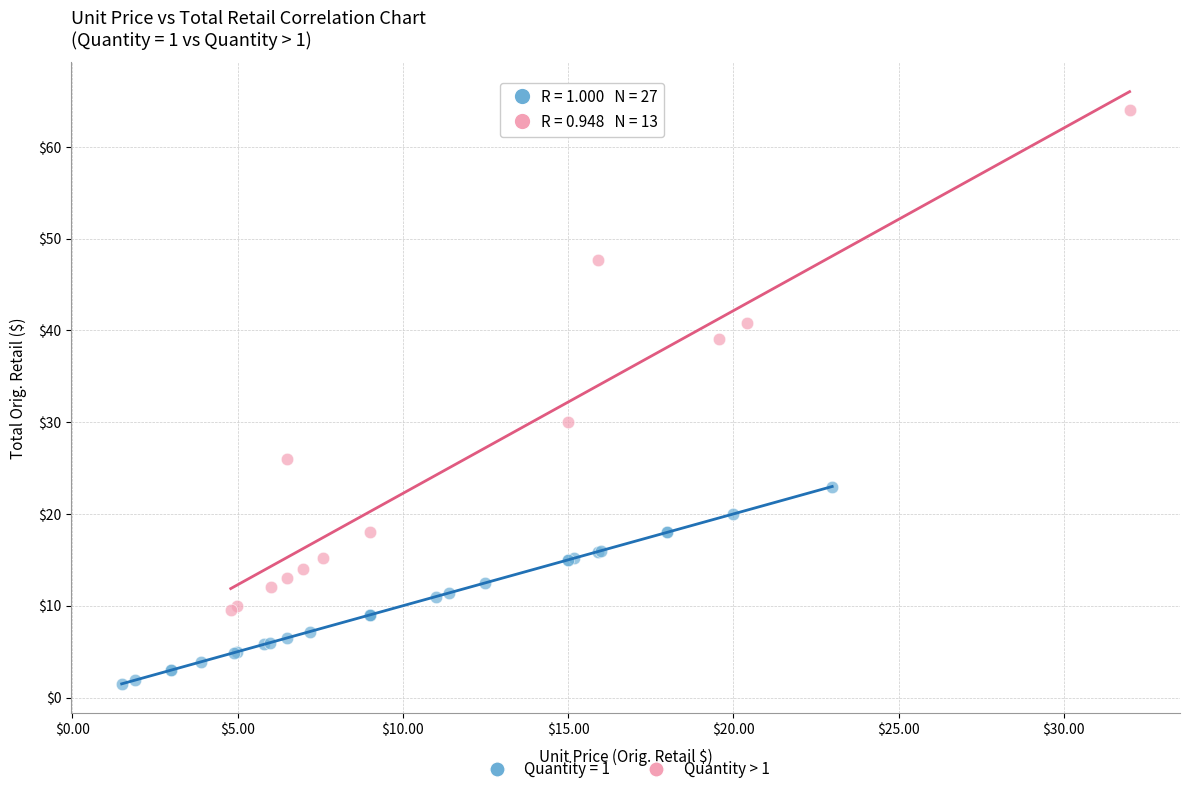

Which series reaches the minimum Y coordinate?

Quantity = 1